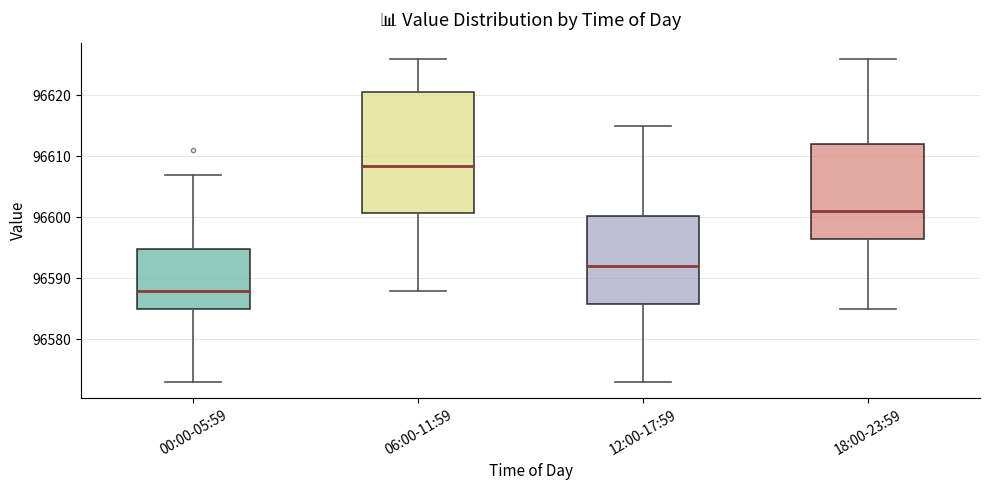

Reading left to right, read every box against the y-axis: the position of its median line, the range the box covers, and the ends of its whiskers. The values are not printed on the chart, so give them approximately, as read against the axis.

00:00-05:59: median 96588, box 96585 to 96595, whiskers 96573 to 96607
06:00-11:59: median 96609, box 96601 to 96621, whiskers 96588 to 96626
12:00-17:59: median 96592, box 96586 to 96600, whiskers 96573 to 96615
18:00-23:59: median 96601, box 96597 to 96612, whiskers 96585 to 96626